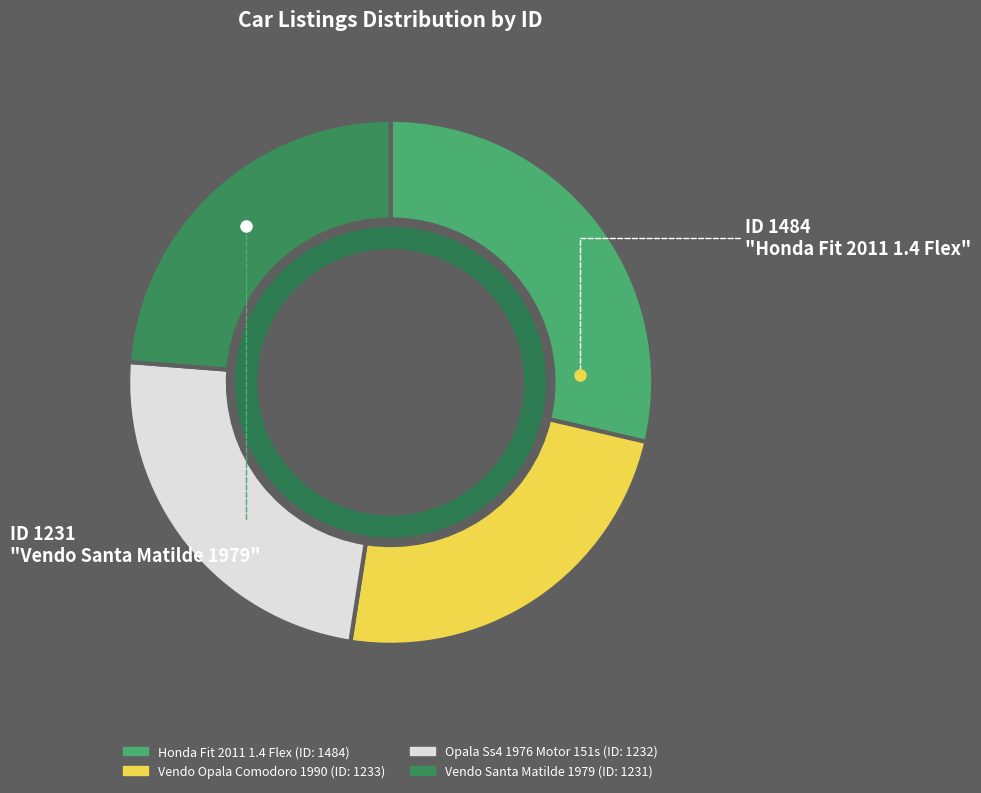

How many slices are in this pie chart?

4